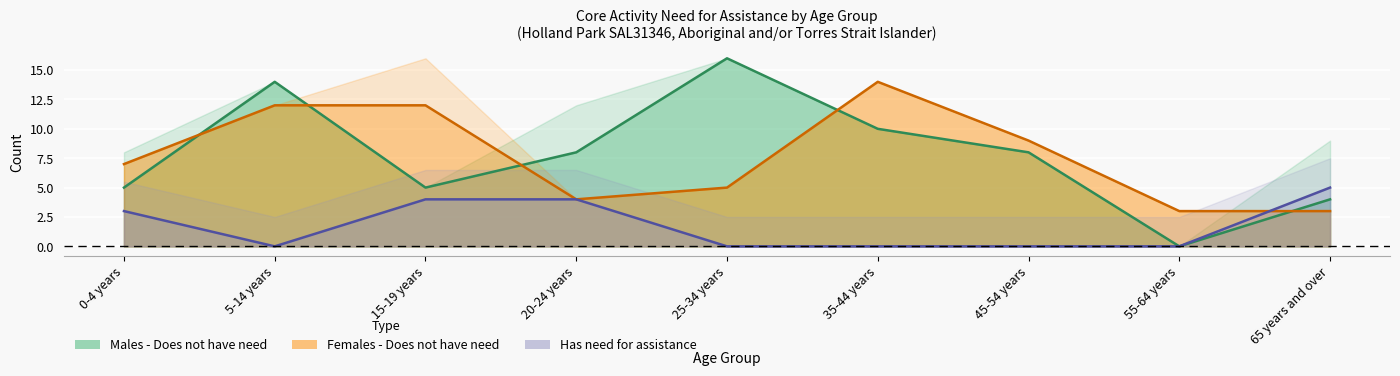

What is the sum of the Males - Does not have need values at 0-4 years and 65 years and over?

9